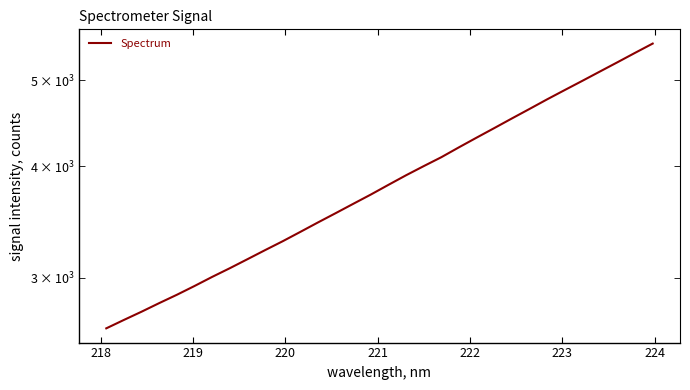

True or false: there are more than 2 points higher than both neighbors.

False